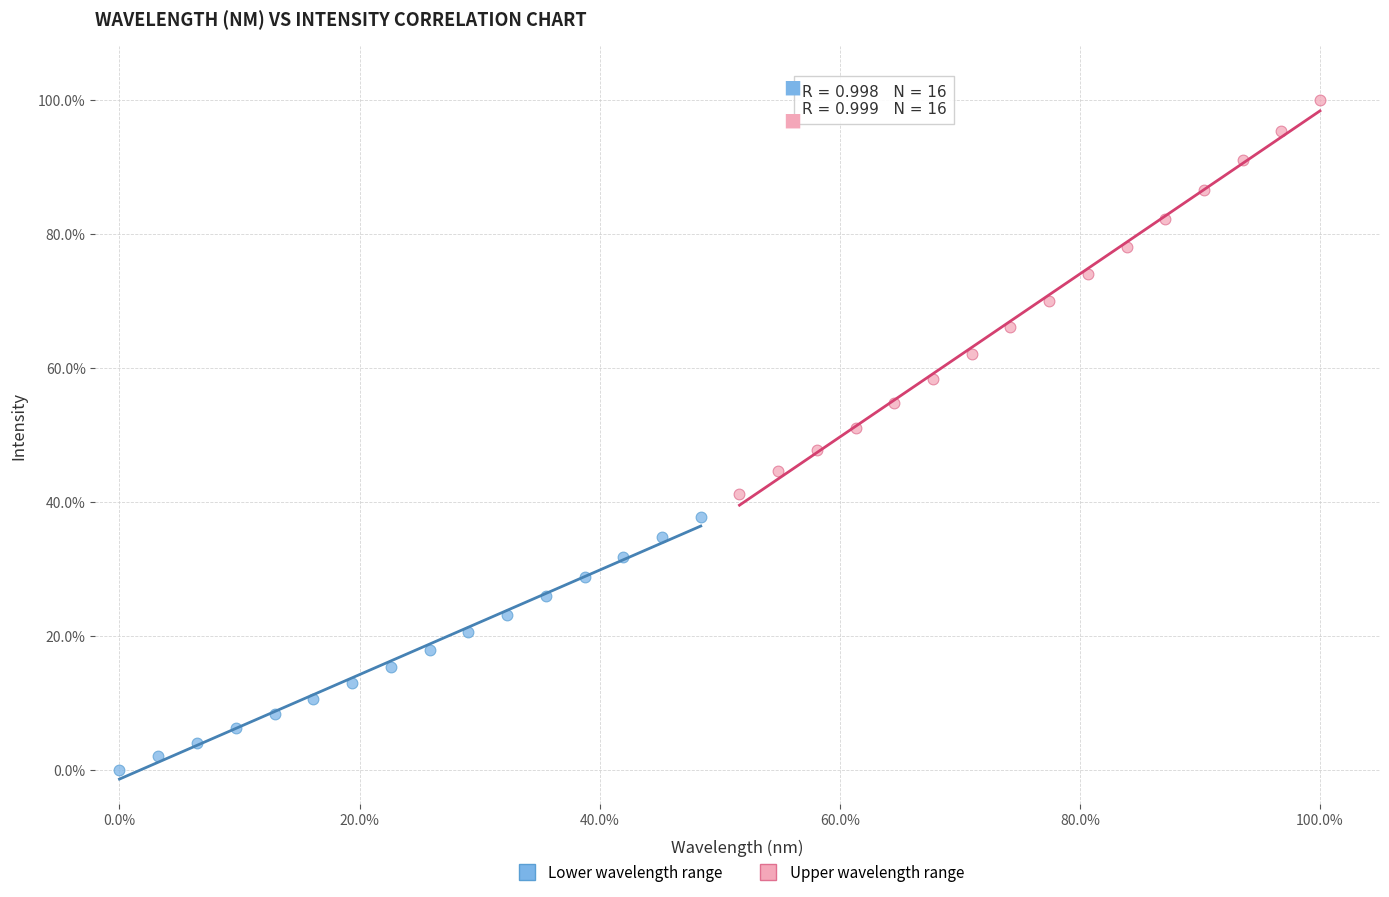

Which series reaches the minimum Y coordinate?

Lower wavelength range